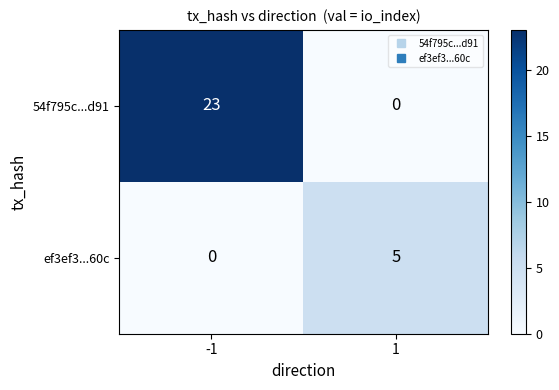

Which series changed the most between -1 and 1?

54f795c...d91